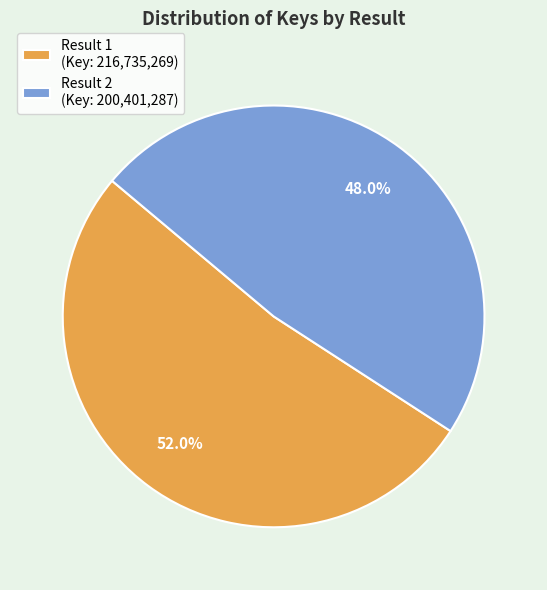

Rank the categories by value from lowest to highest.

Result 2 (Key: 200,401,287), Result 1 (Key: 216,735,269)